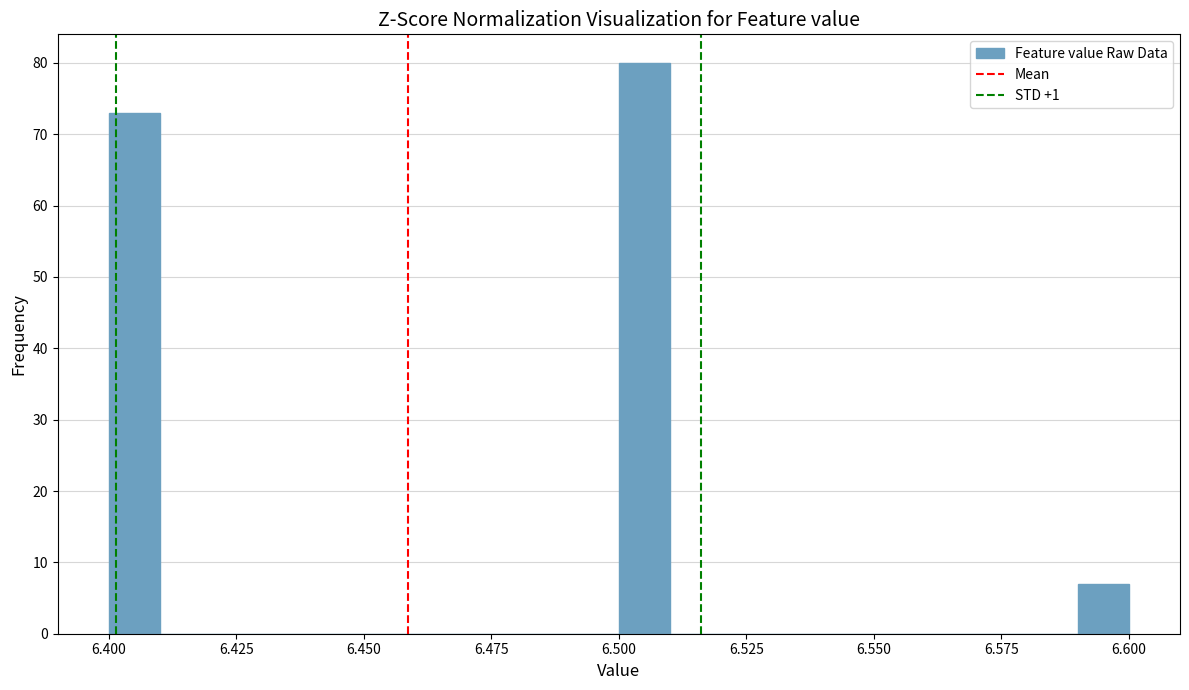

Around what value on the x-axis is the tallest bar? Give the approximate position of its centre, as read against the axis.

6.505